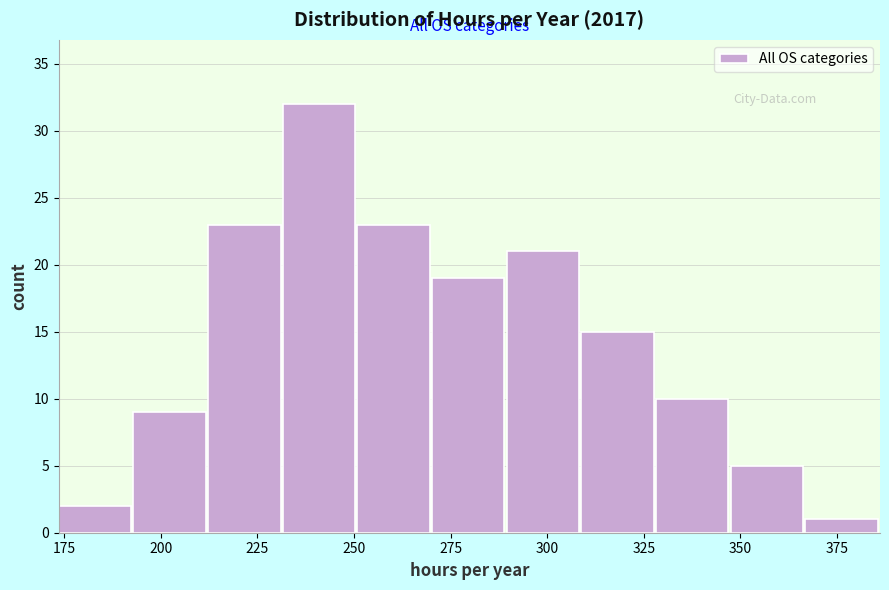

Around what value on the x-axis is the tallest bar? Give the approximate position of its centre, as read against the axis.

240